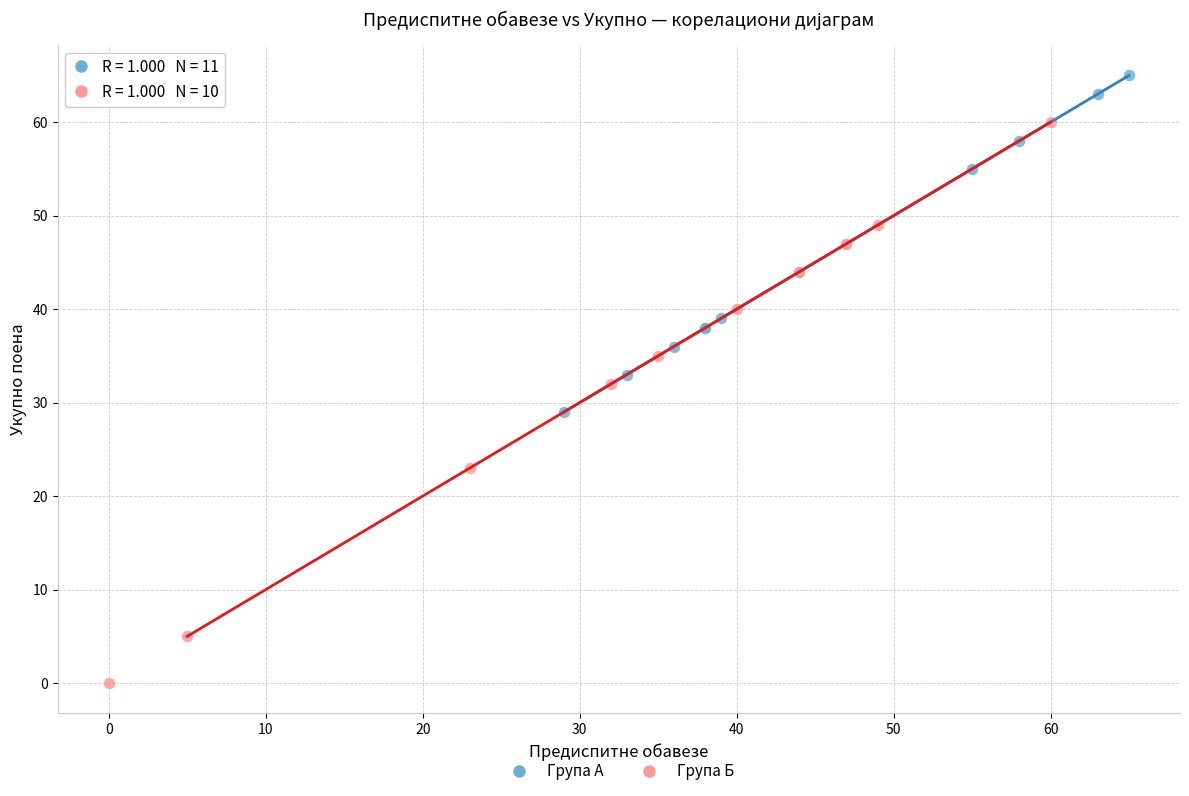

What are all the series names shown in the legend?

Група А, Група Б